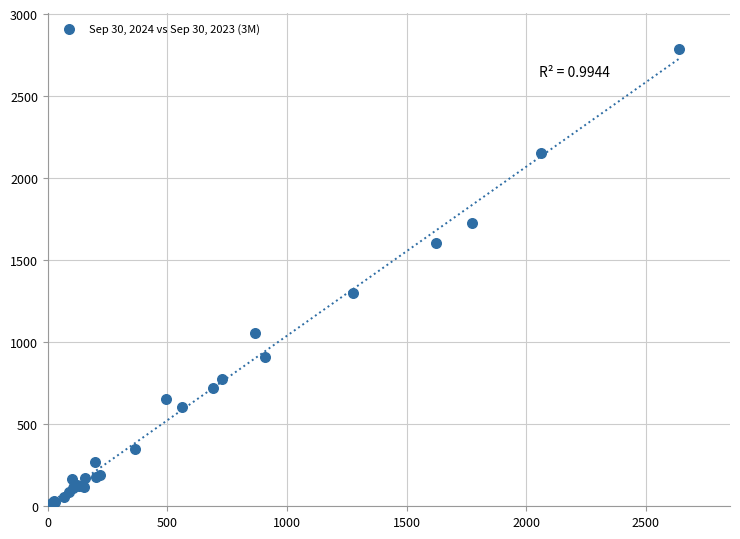

What Y value in the scatter plot is closest to 1399?

1303